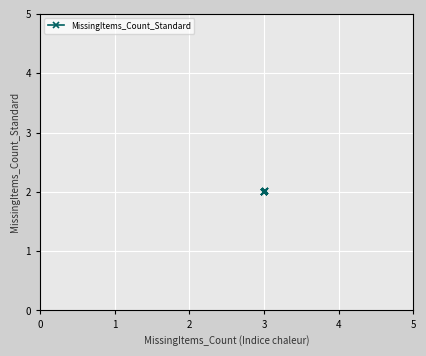

What is the value of the 7th point from the left?

2.0